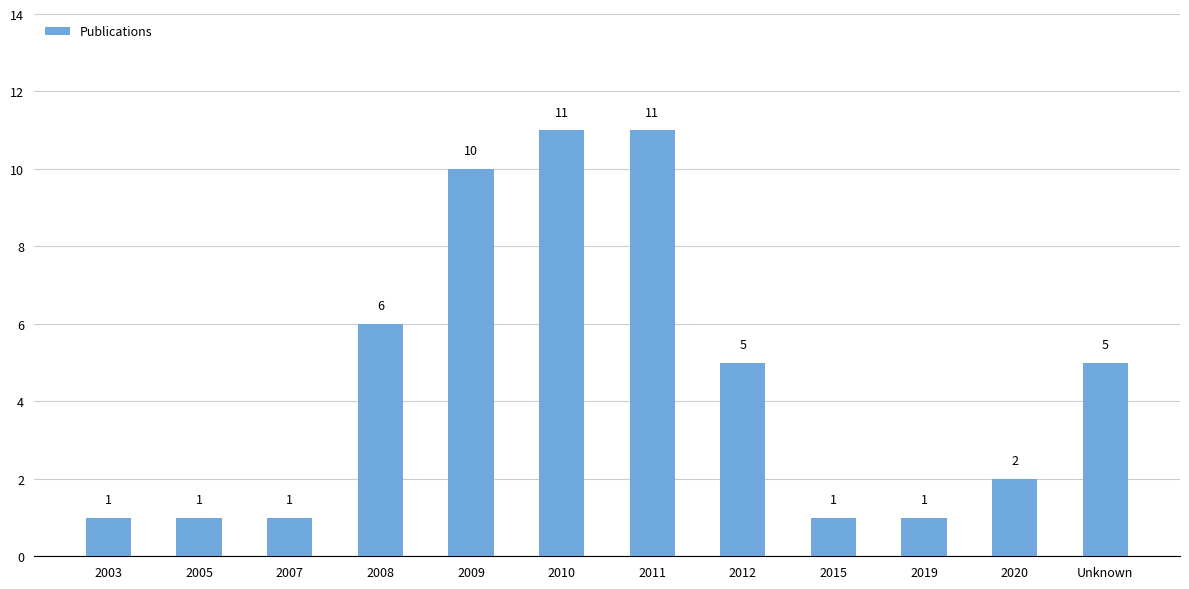

What is the label of the 7th bar from the left?

2011